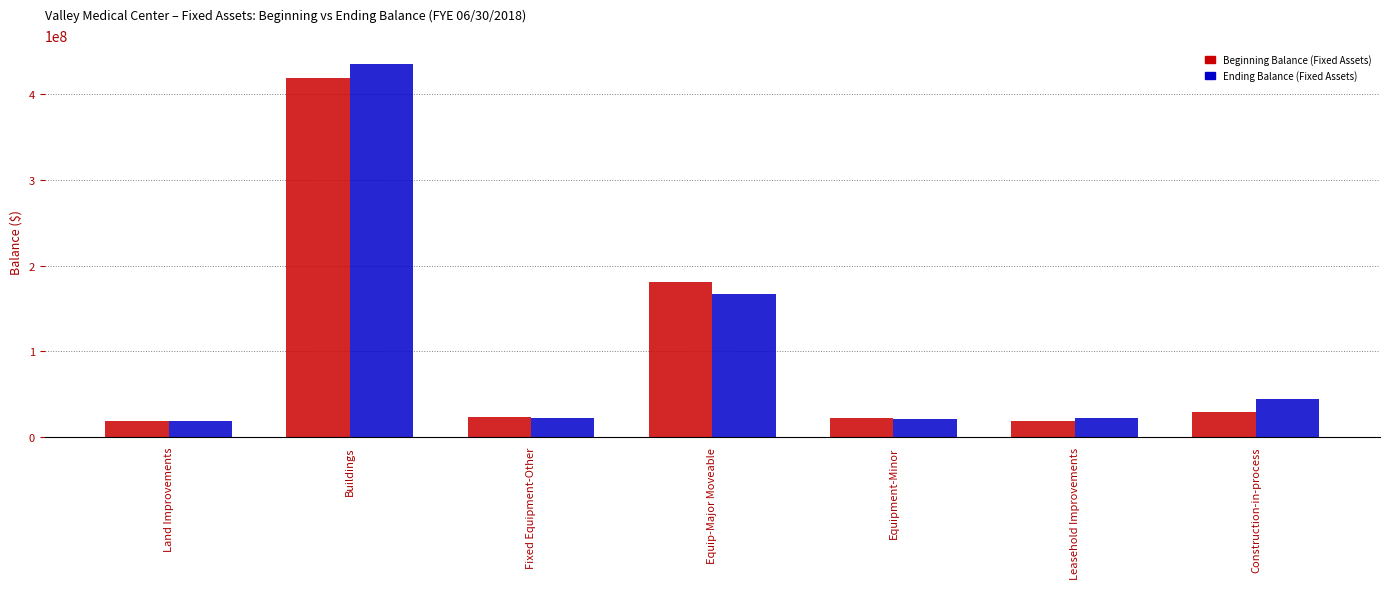

What value does the Ending Balance (Fixed Assets) series have at Land Improvements?

18858718.0